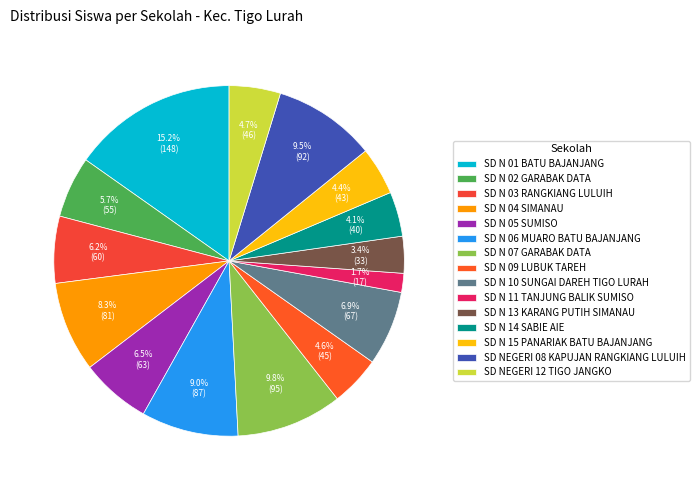

How many segments does this pie chart have?

15